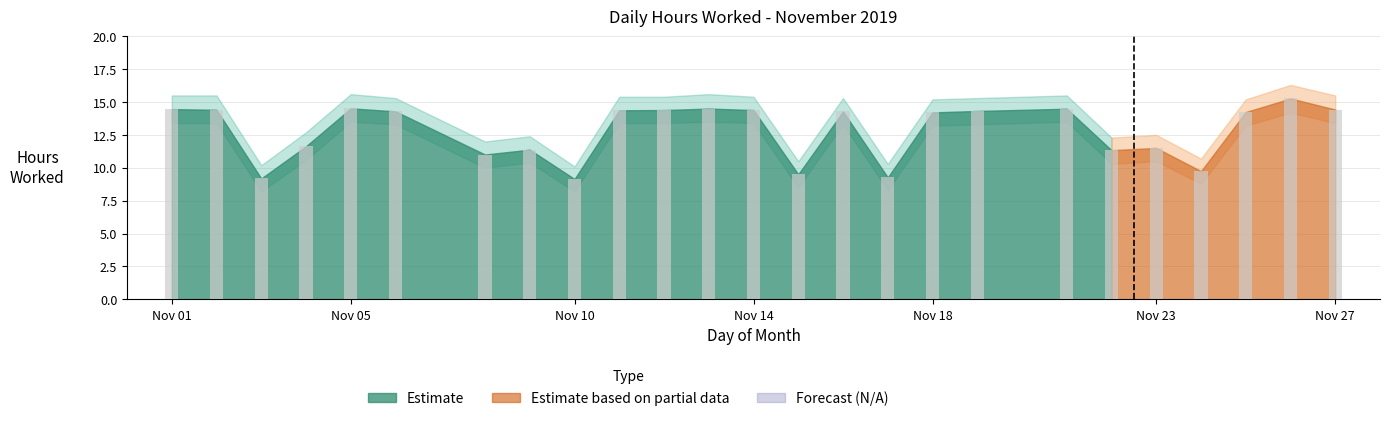

What is the average value?

12.8